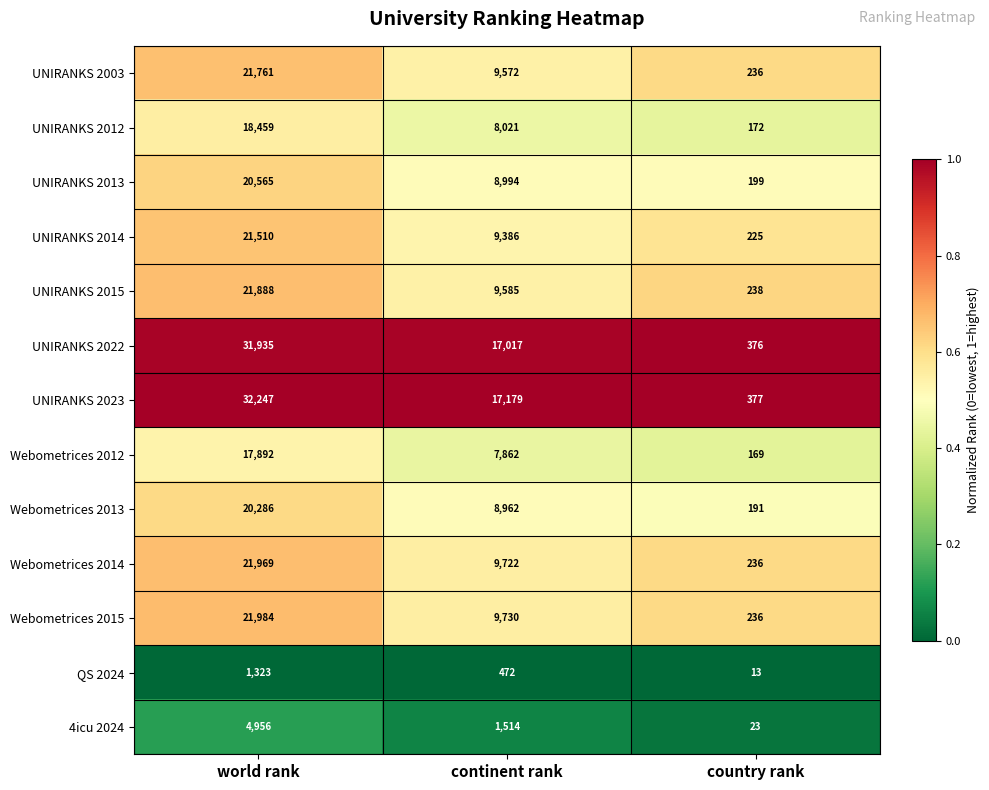

Is it true that 4icu 2024 equals 39 at country rank?

False